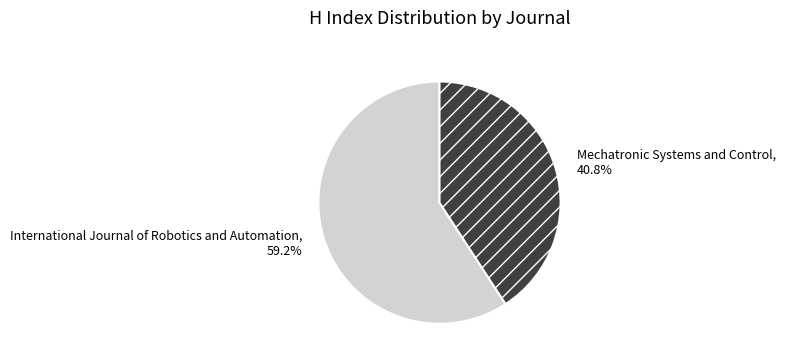

Is it true that International Journal of Robotics and Automation is 59% of the pie?

True